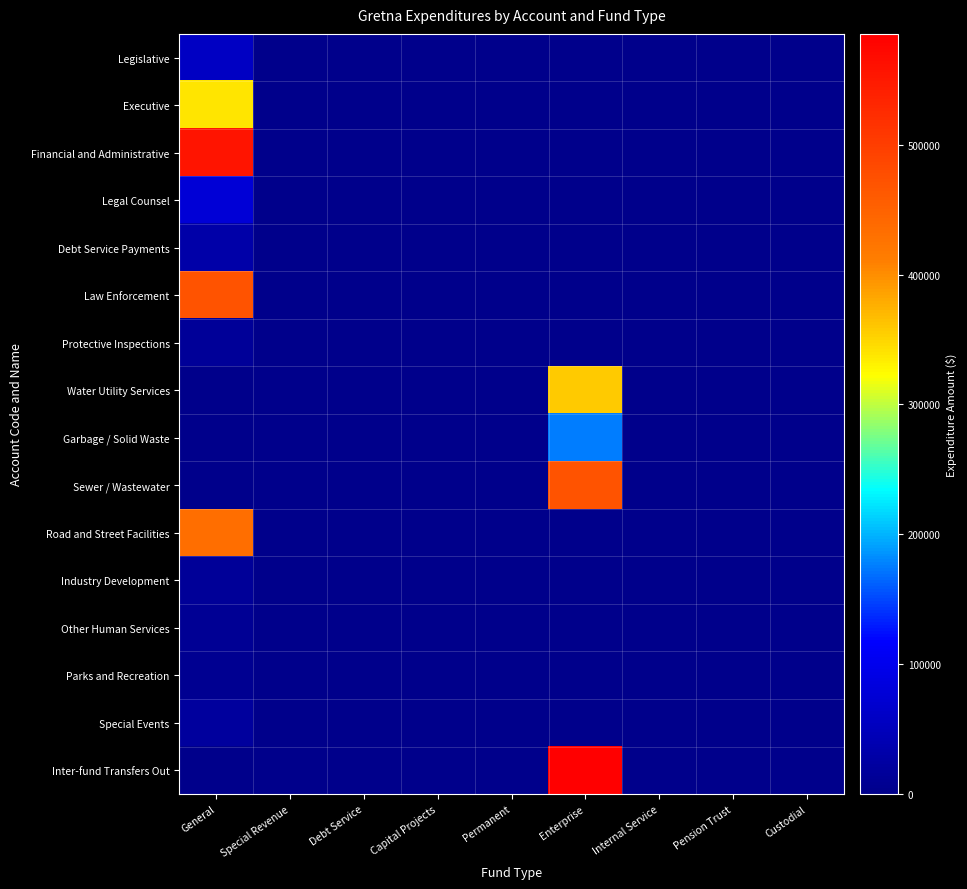

How many distinct data groups are displayed?

16